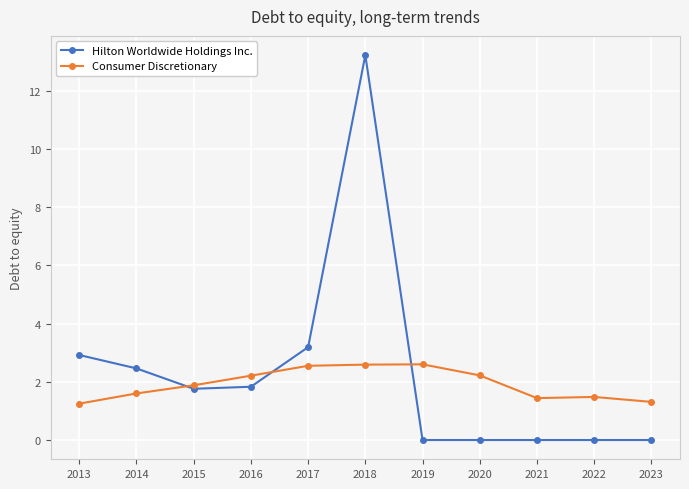

Rank the series by their average value, from highest to lowest.

Hilton Worldwide Holdings Inc., Consumer Discretionary